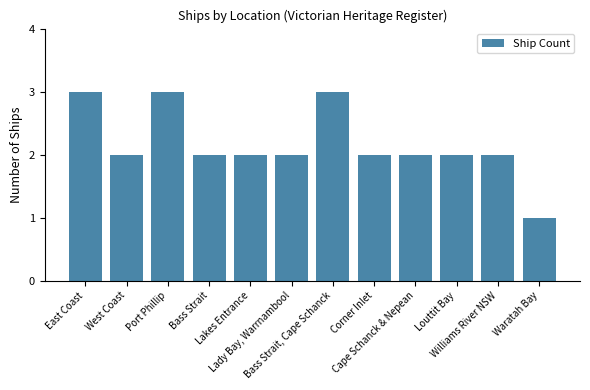

What is the difference between the maximum and second lowest values?

1